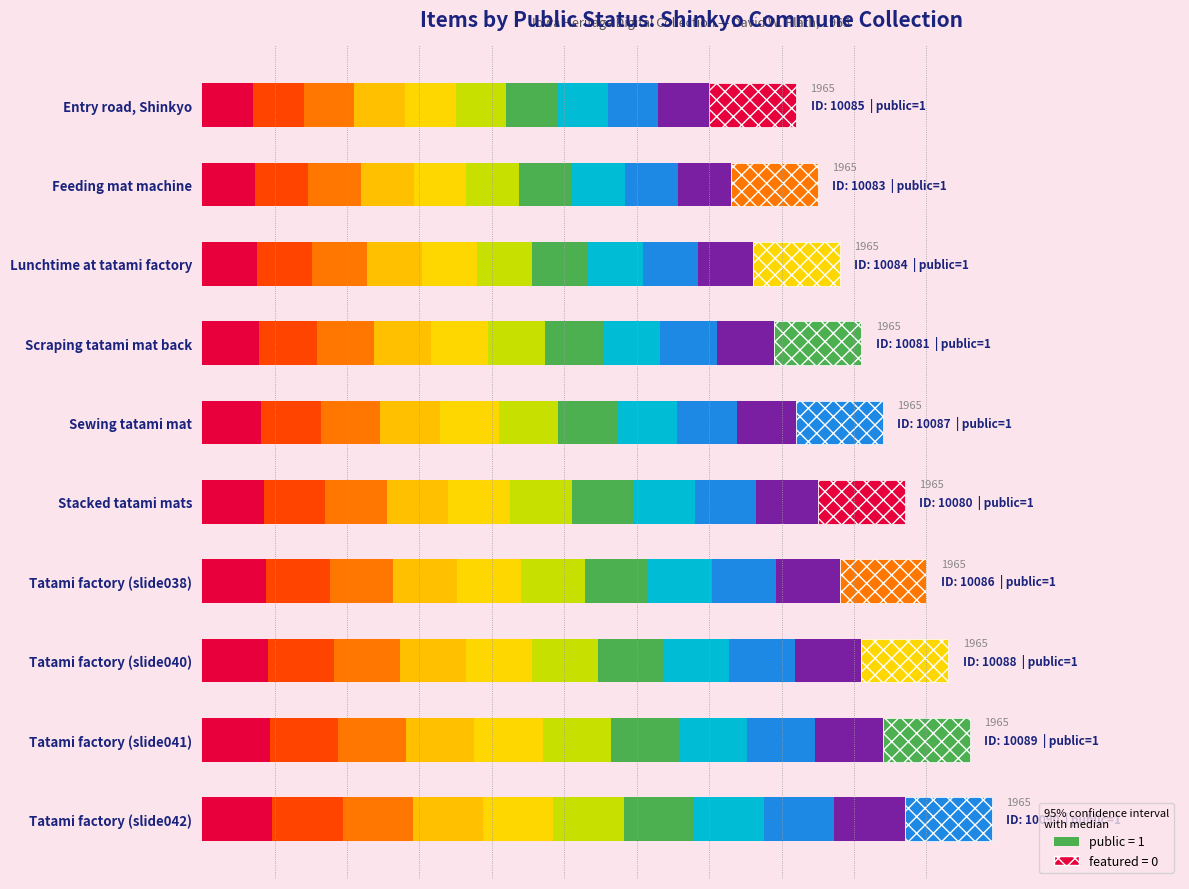

At how many categories does at least one series exceed 0?

10